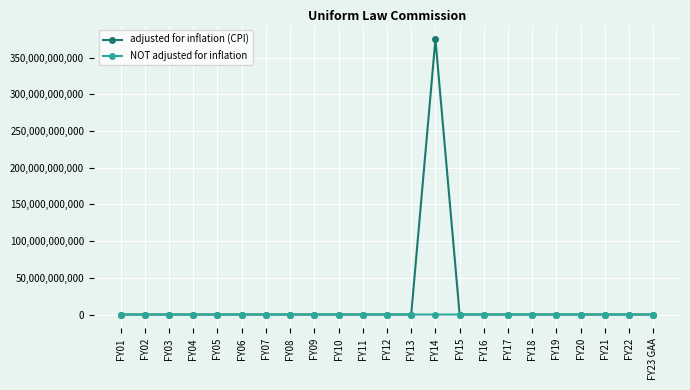

What are all the series names shown in the legend?

adjusted for inflation (CPI), NOT adjusted for inflation